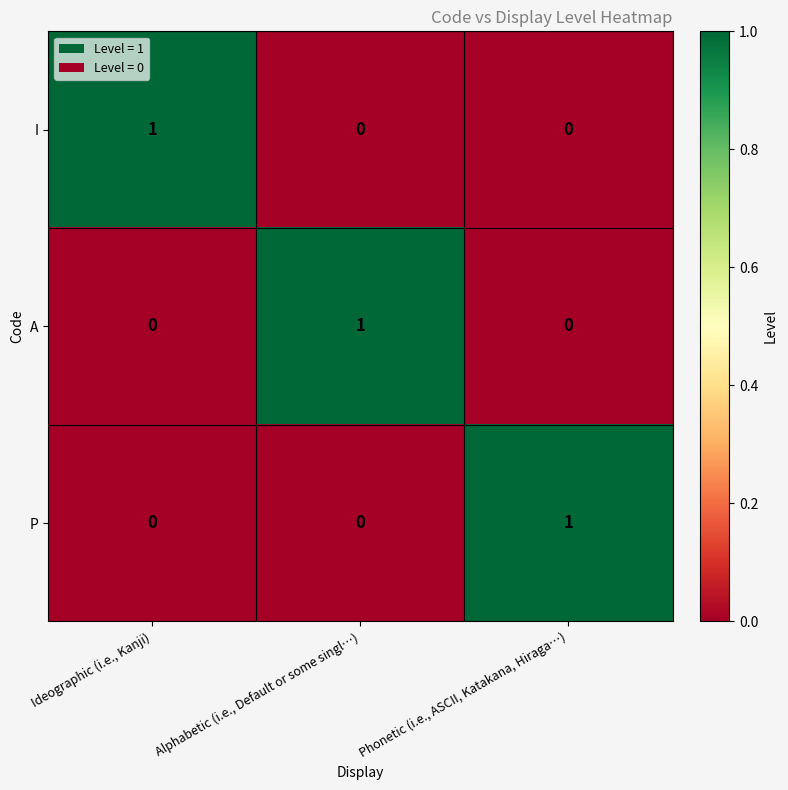

Reading right to left, list all the values displayed in this chart.

I: 0	0	1
A: 0	1	0
P: 1	0	0